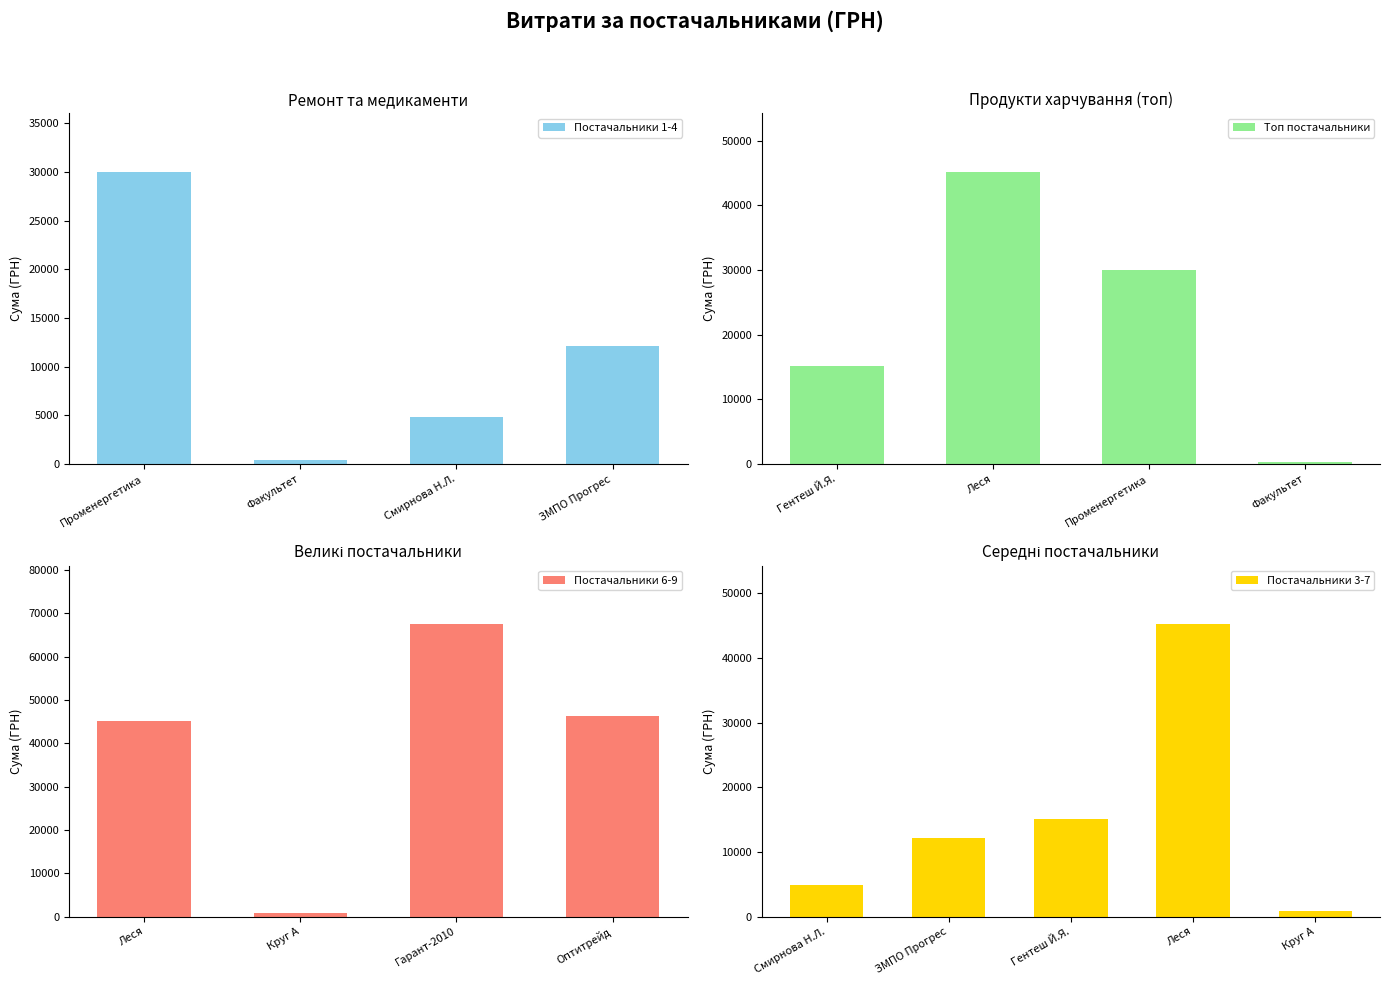

Which category has the lowest value in the Постачальники 1-4 series?

Факультет